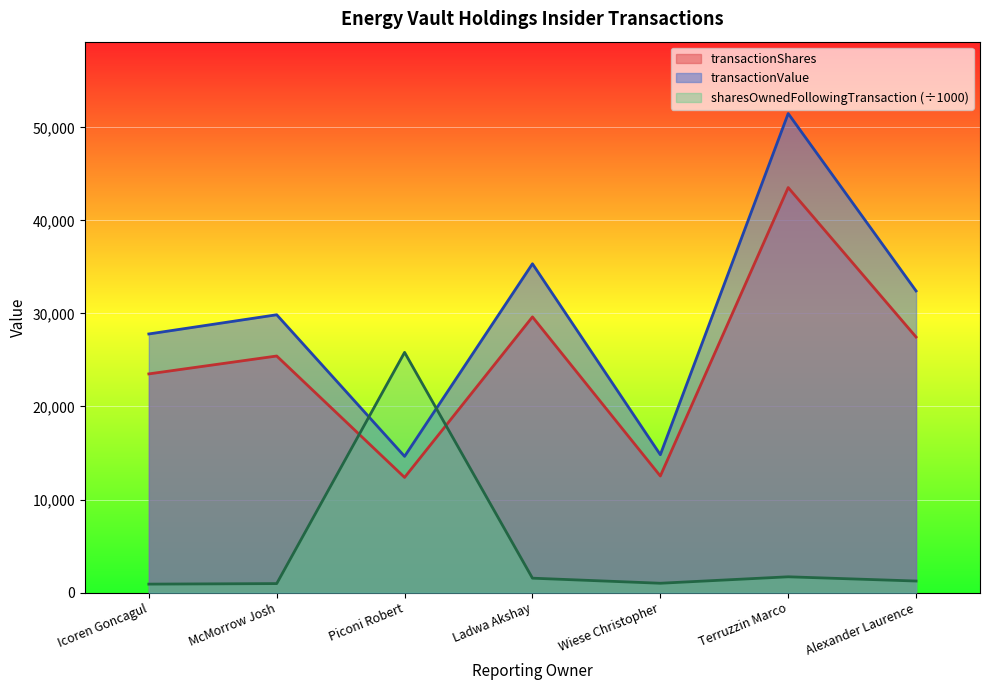

What is the spread (max minus min) of values at Wiese Christopher?

13812.3